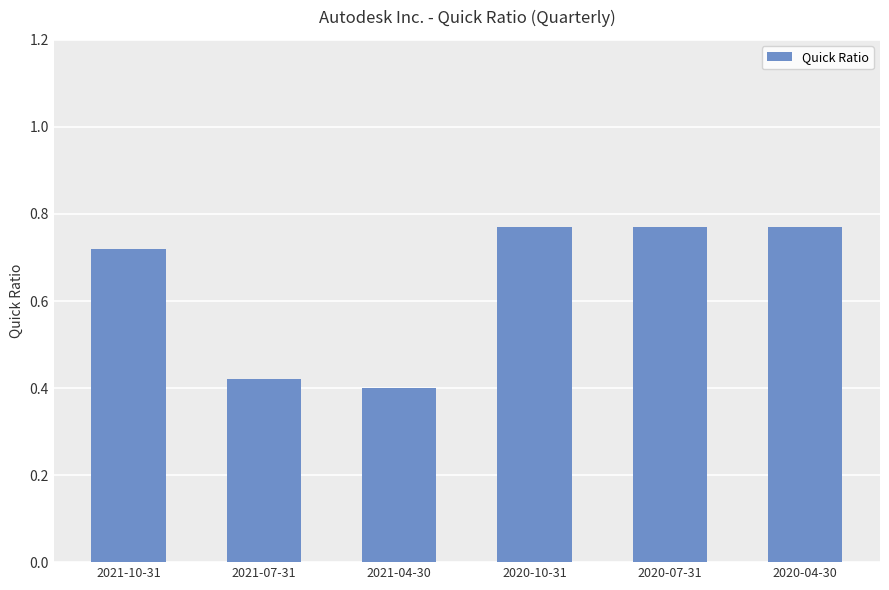

The value at 2021-04-30 is 0.2. True or false?

False